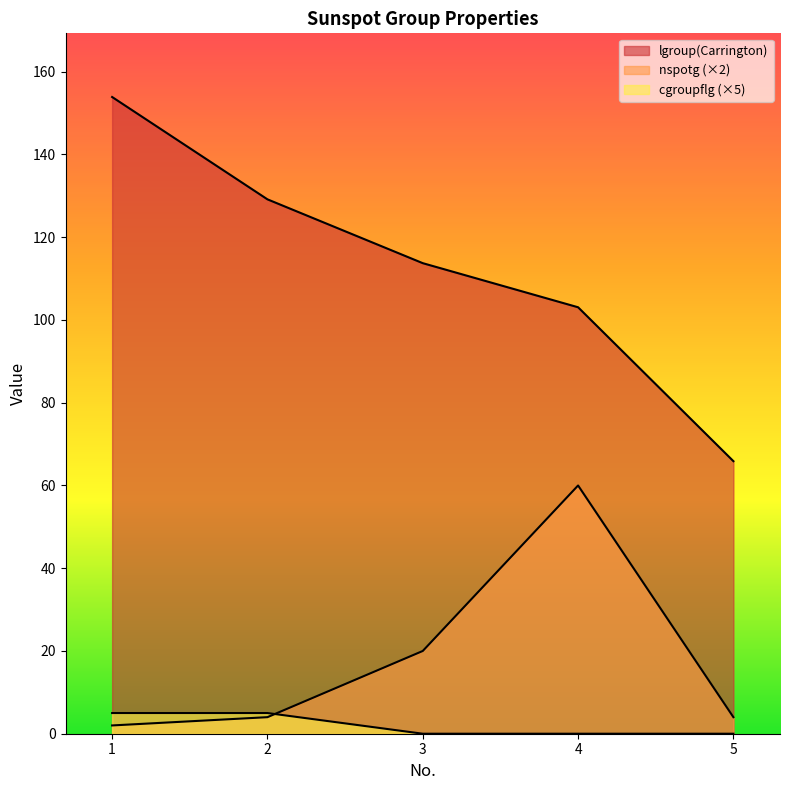

Reading left to right, list all the values displayed in this chart.

lgroup(Carrington): 153.9	129.2	113.7	103.1	65.9
nspotg: 2.0	4.0	20.0	60.0	4.0
cgroupflg: 5.0	5.0	0.0	0.0	0.0